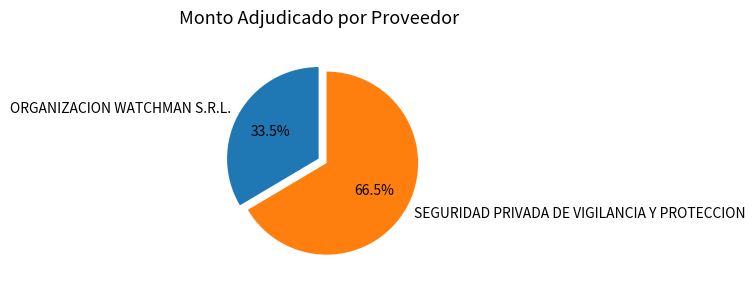

To the nearest percent, what is the combined percentage of ORGANIZACION WATCHMAN S.R.L. and SEGURIDAD PRIVADA DE VIGILANCIA Y PROTECCION?

100%